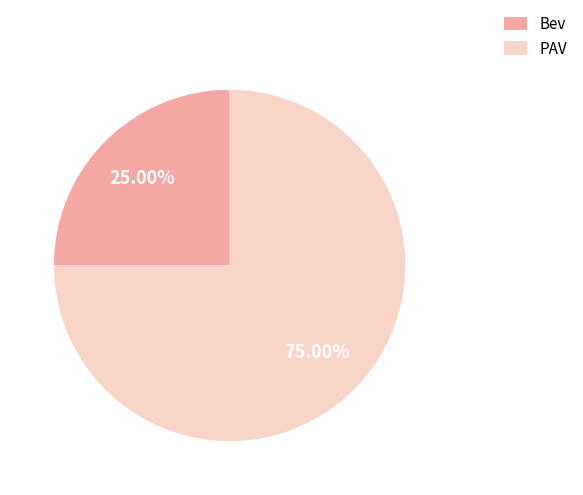

What is the largest slice in the pie chart?

PAV